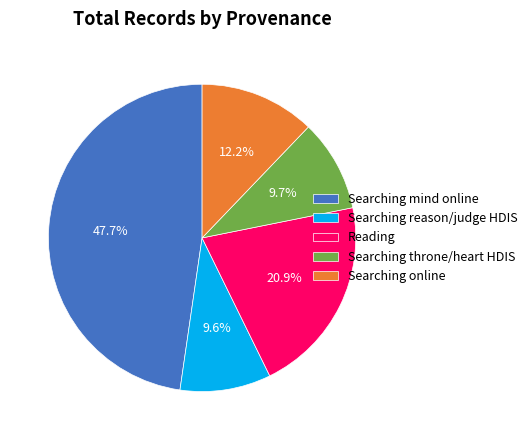

To the nearest percent, what is the average slice percentage?

20%